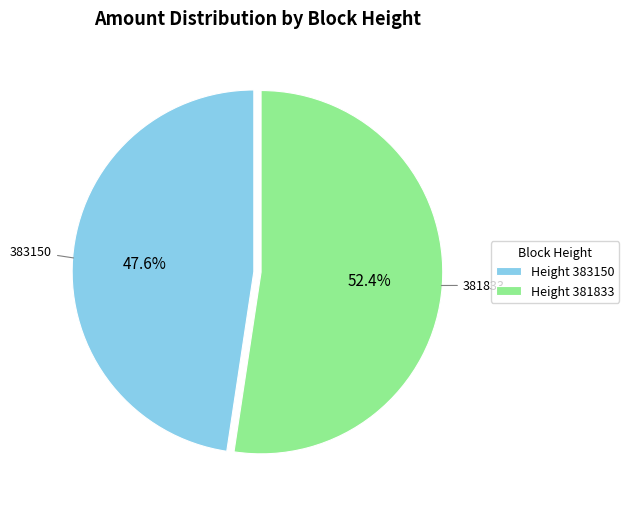

Does any single category account for the majority?

Yes